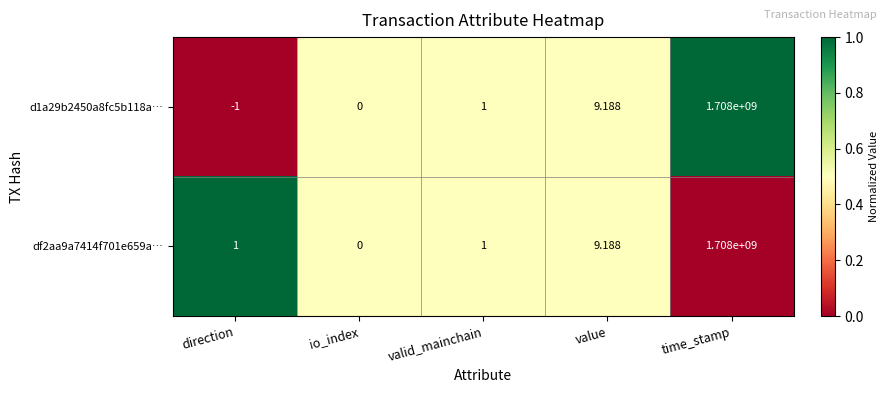

Which category has the lowest value in the df2aa9a7414f701e659a… series?

io_index